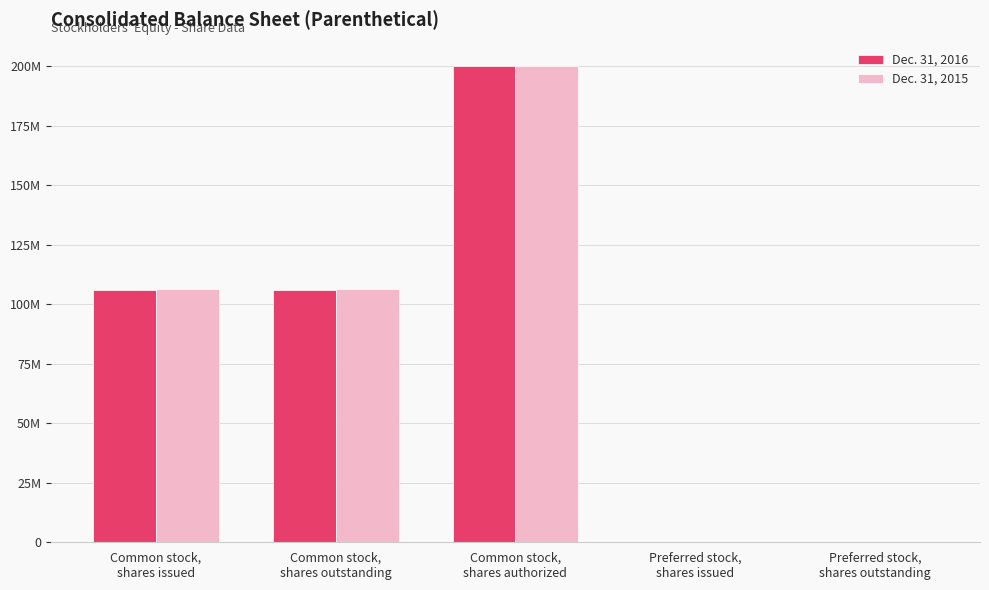

True or false: Dec. 31, 2016 has a value of 0 at Preferred stock,
shares issued.

True